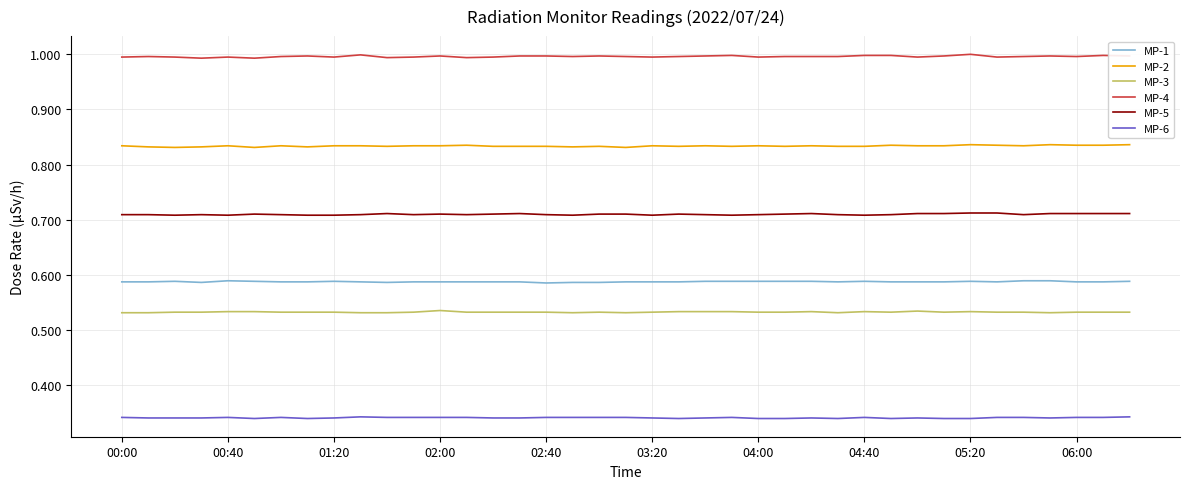

Count the MP-2 values in the range 0 to 1.

39